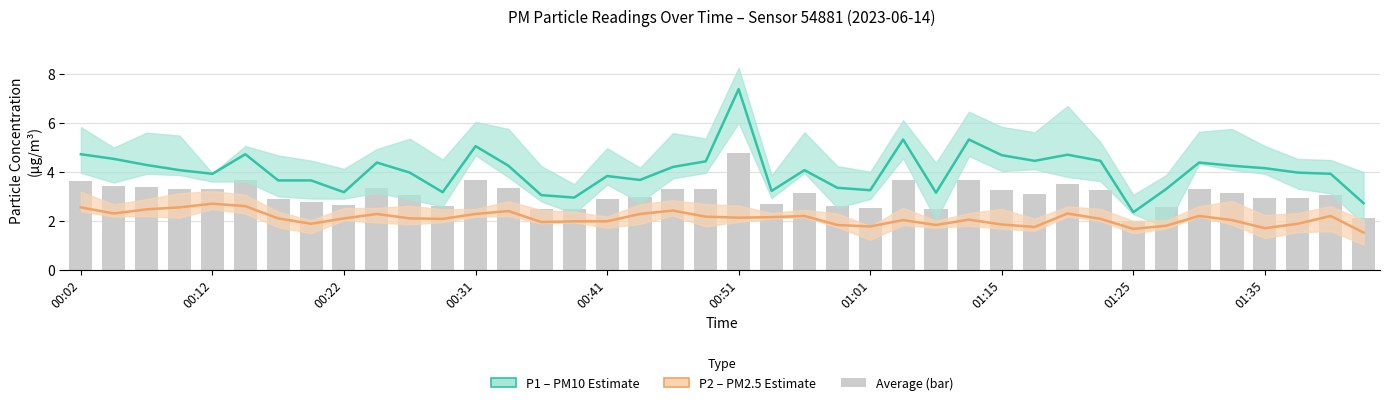

How many groups of bars are there?

40